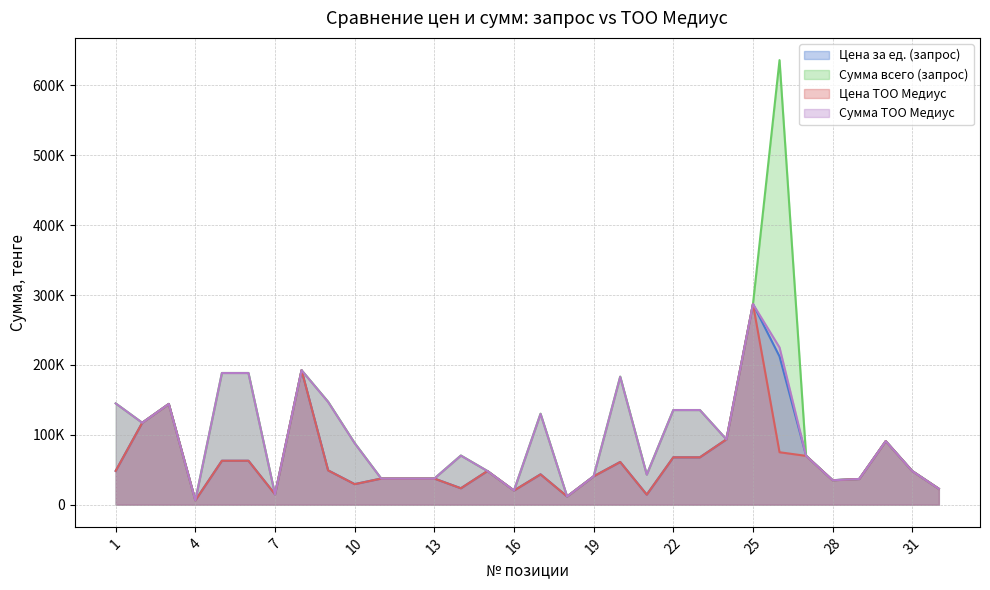

True or false: Цена ТОО Медиус and Сумма ТОО Медиус cross at least once.

False